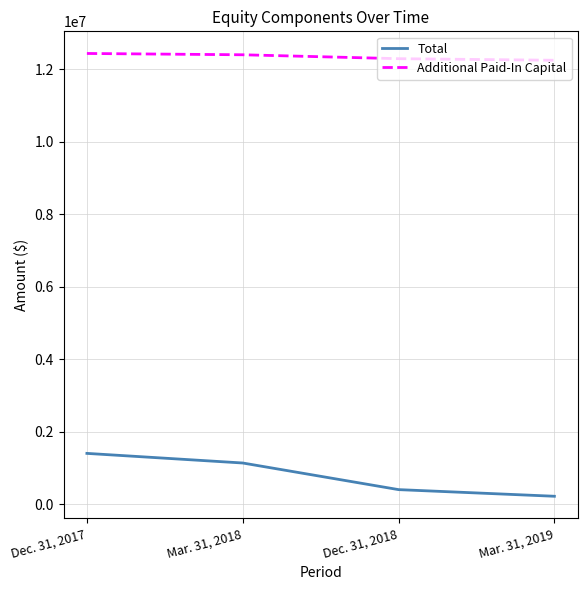

How many lines are shown in the chart?

2